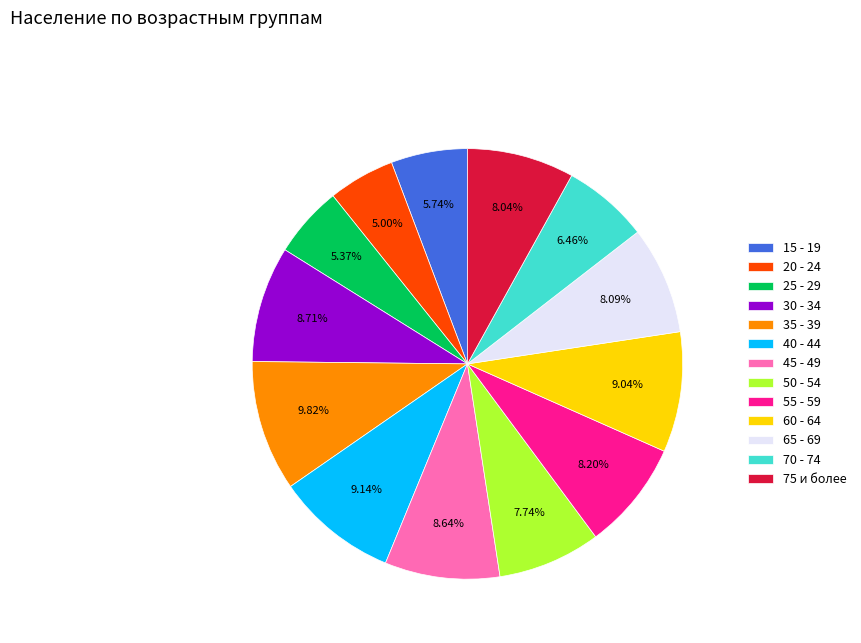

What is the ratio of the value at 70 - 74 to the value at 60 - 64?

0.7